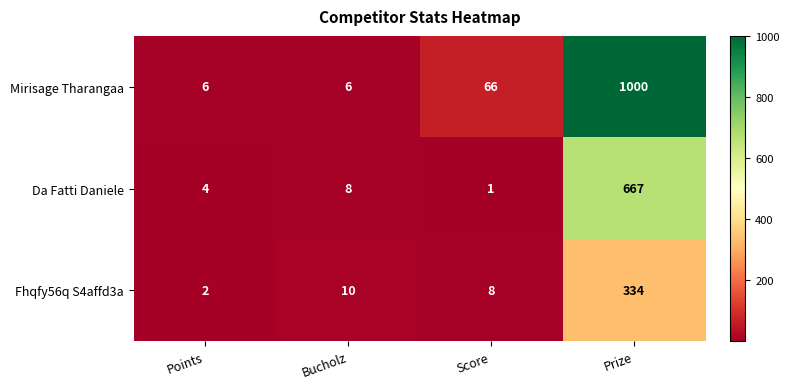

What is the approximate value of Fhqfy56q S4affd3a at Prize, to the nearest 5?

335